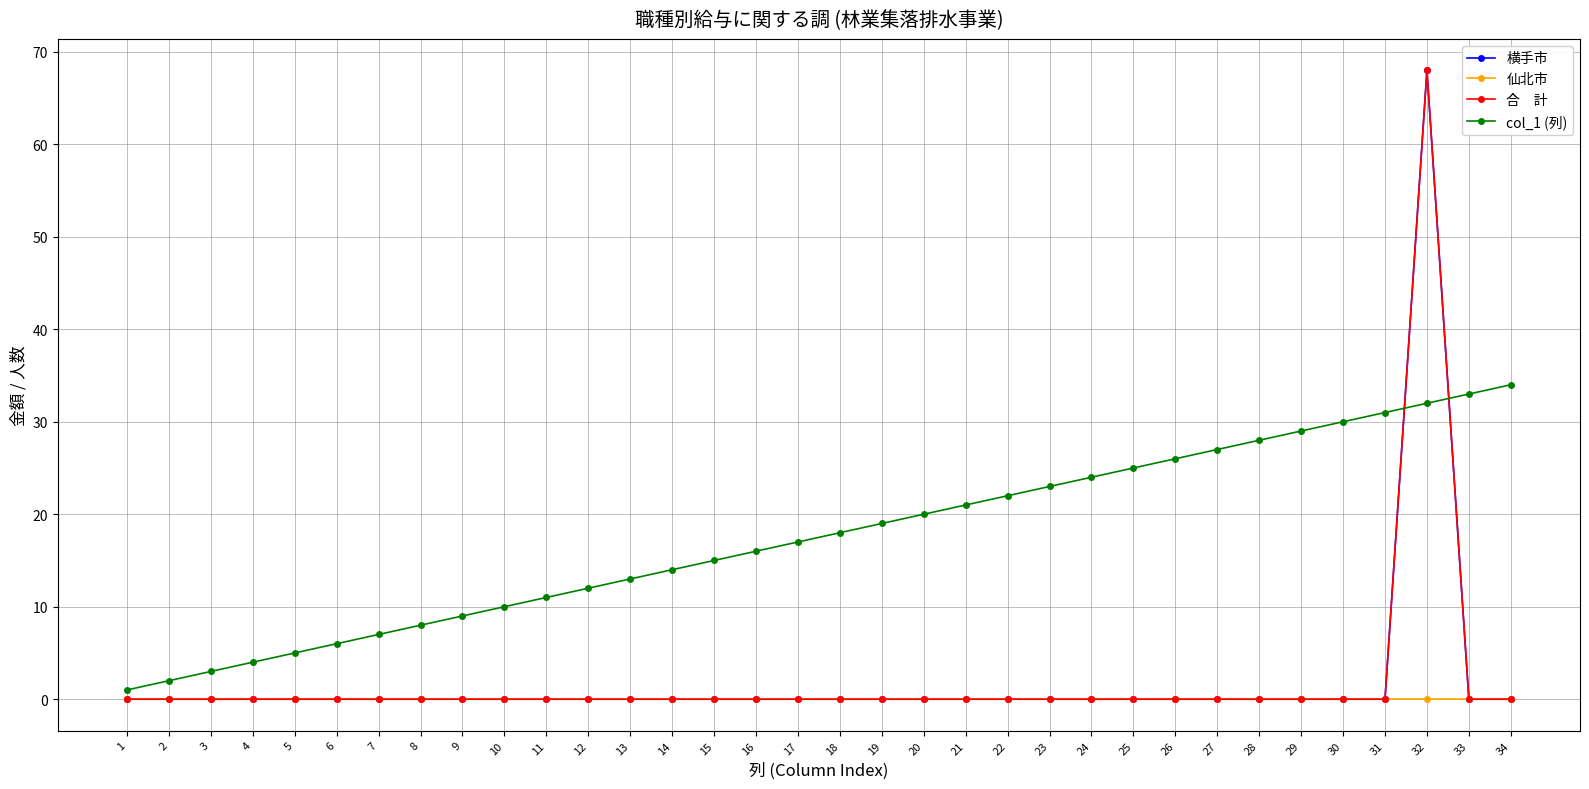

The value of 横手市 at 13 is -47. True or false?

False